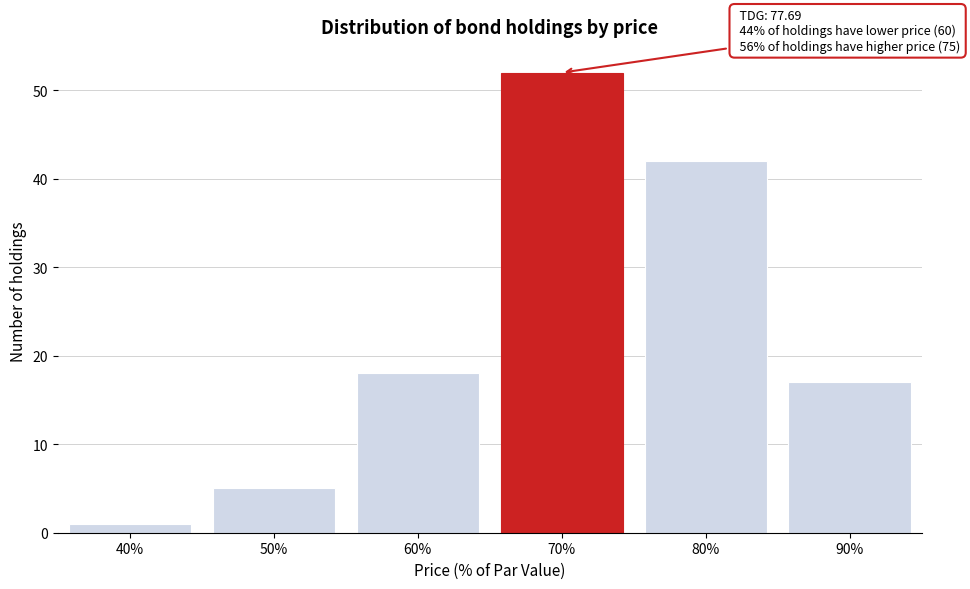

Reading left to right, extract all data points from this chart.

40%=1	50%=5	60%=18	70%=52	80%=42	90%=17